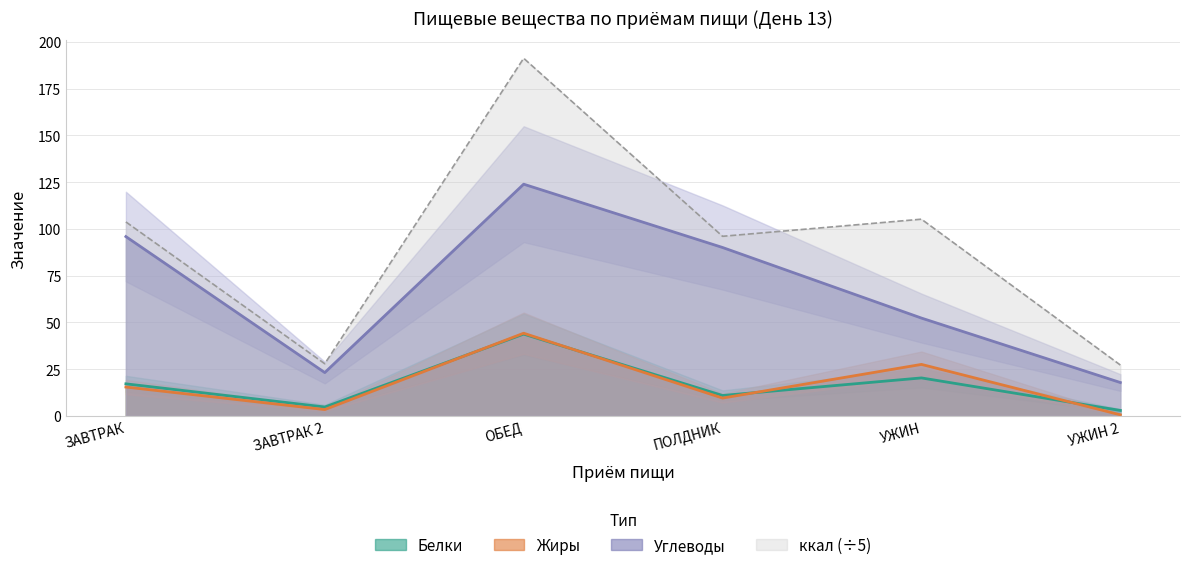

Rank the categories by Белки value from highest to lowest.

ОБЕД, УЖИН, ЗАВТРАК, ПОЛДНИК, ЗАВТРАК 2, УЖИН 2